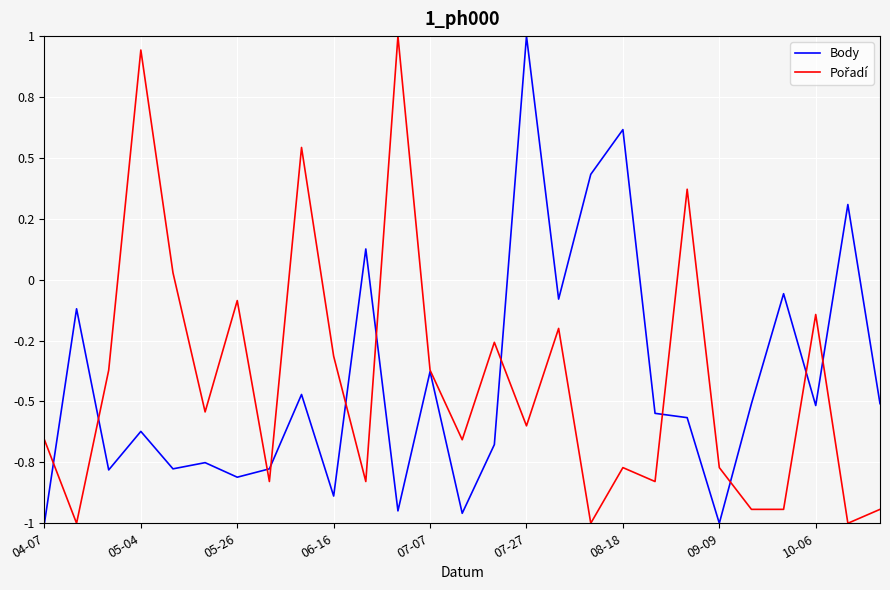

Which category has the lowest value in the Body series?

04-07